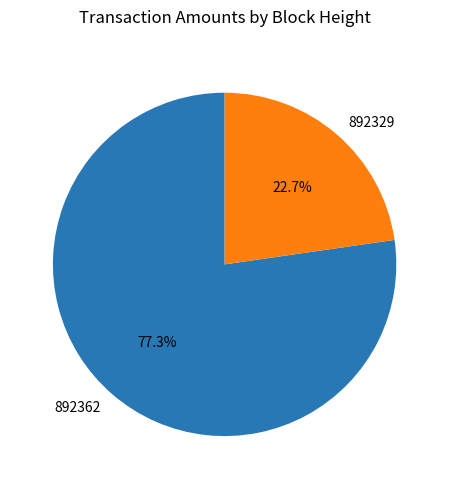

How many segments does this pie chart have?

2